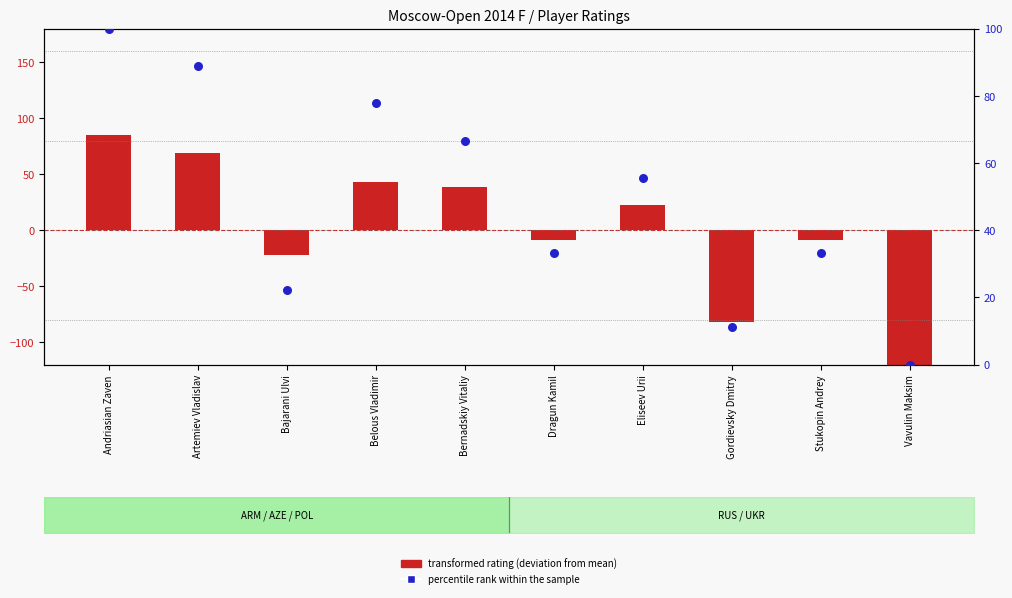

Which series contains the lowest Y value?

transformed rating (deviation from mean)